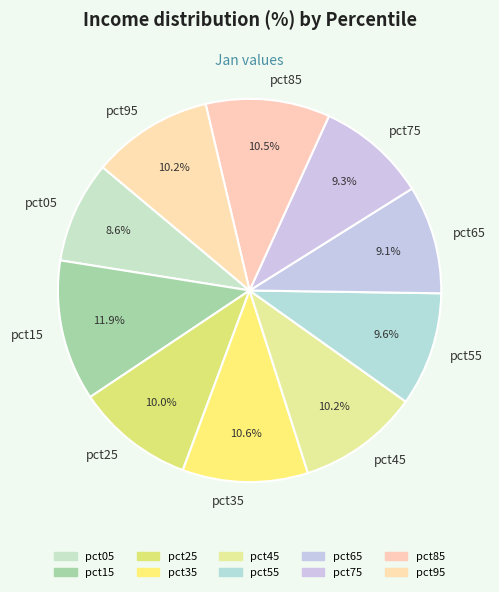

Is there any slice that represents more than half of the pie?

No